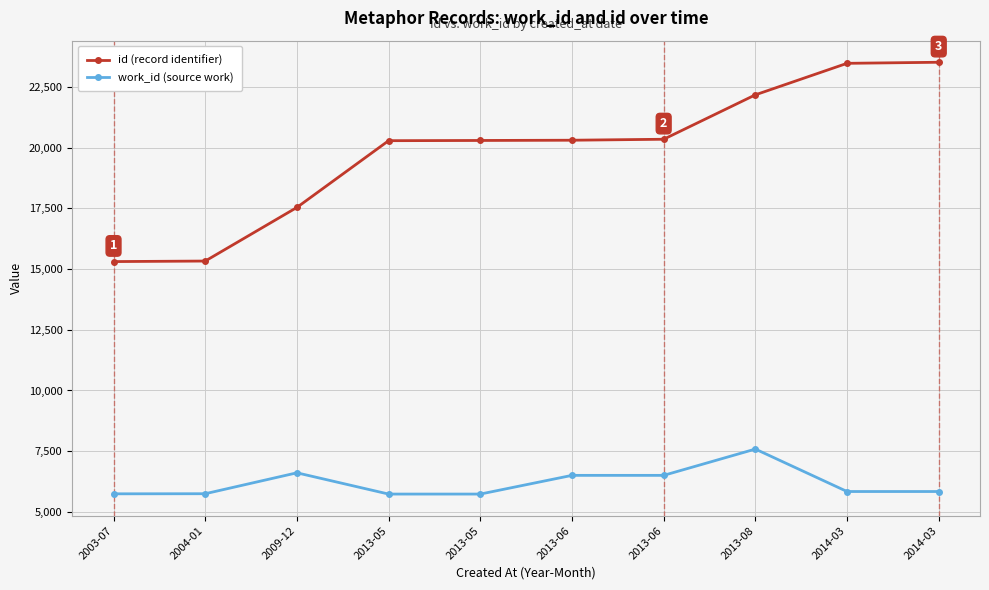

What is the difference between the maximum and minimum values in the id (record identifier) series?

8204